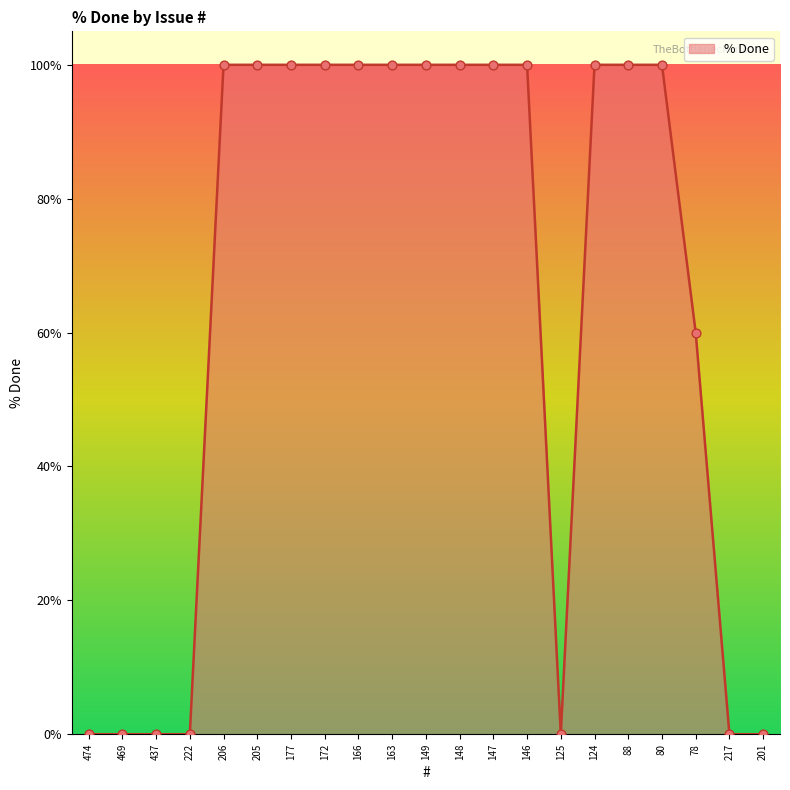

What is the change in value from 205 to 78?

-40